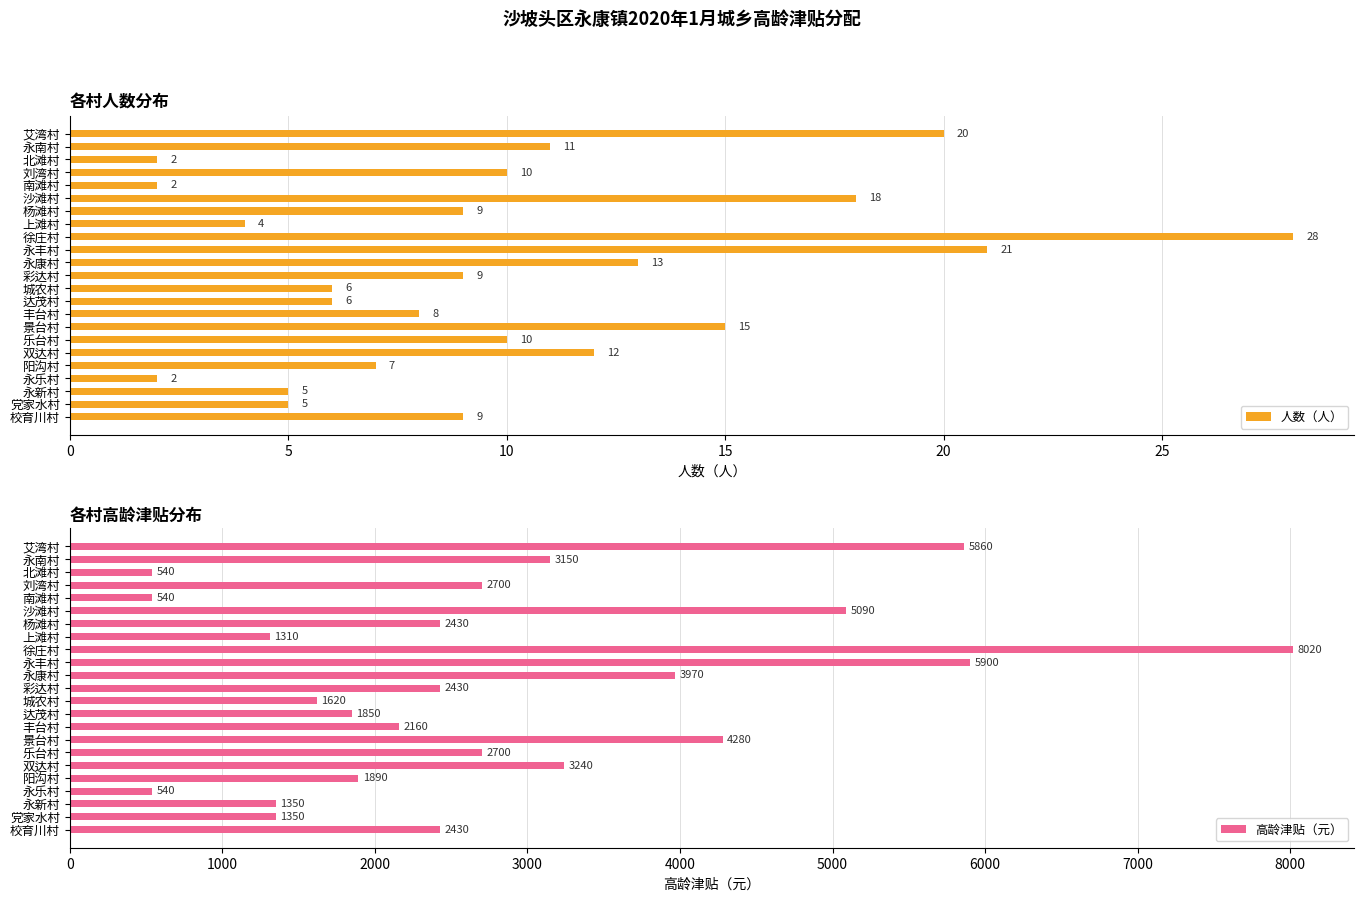

What is the difference between the maximum and minimum values in the 人数（人） series?

26